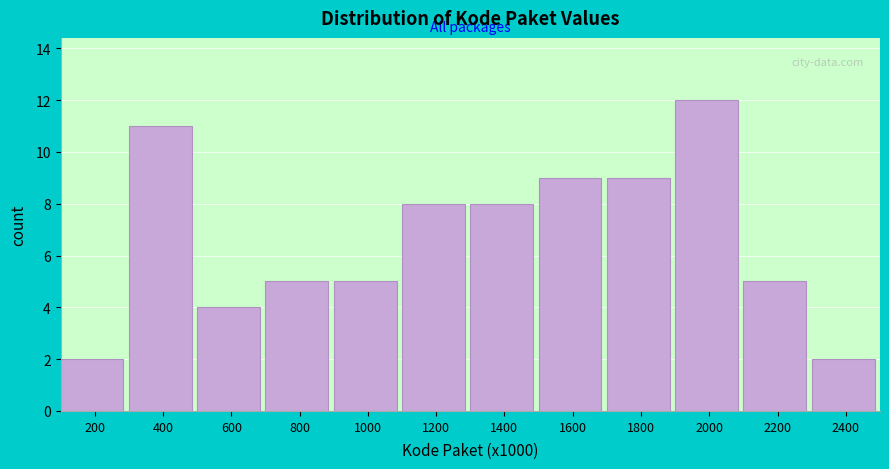

Reading right to left, list all the values displayed in this chart.

2400=2	2200=5	2000=12	1800=9	1600=9	1400=8	1200=8	1000=5	800=5	600=4	400=11	200=2